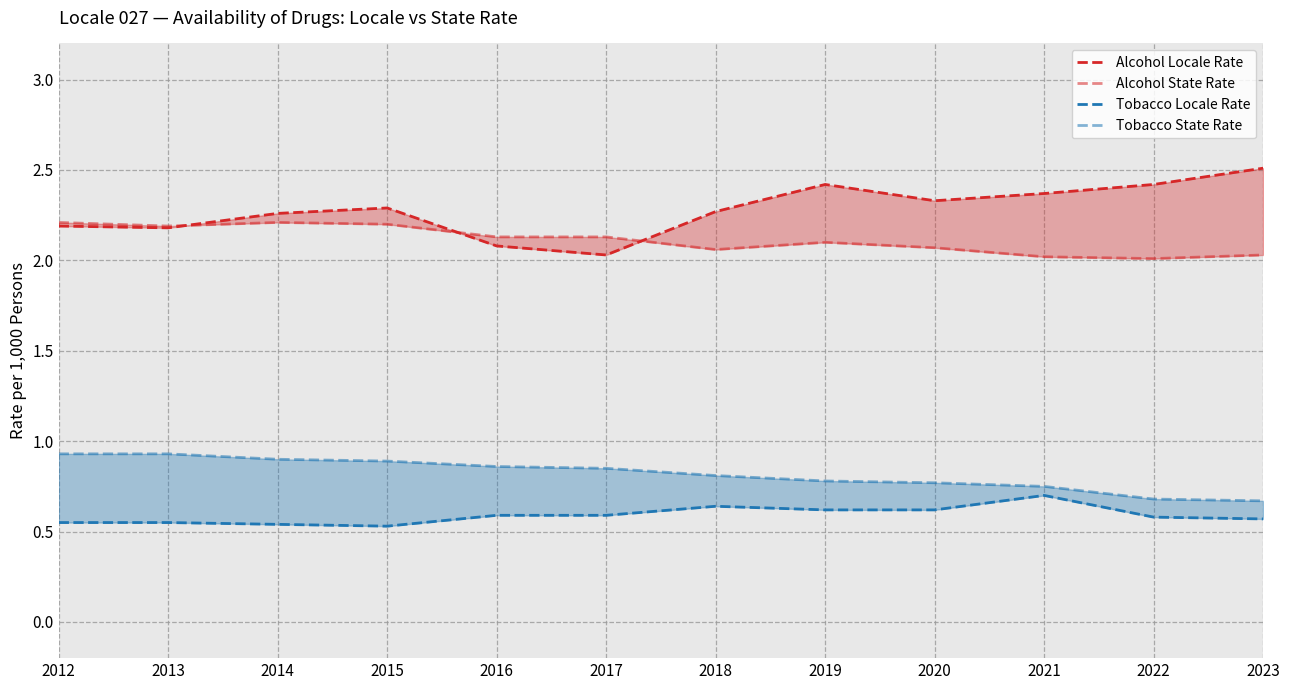

What is the sum of the Tobacco State Rate values at 2019 and 2020?

1.6